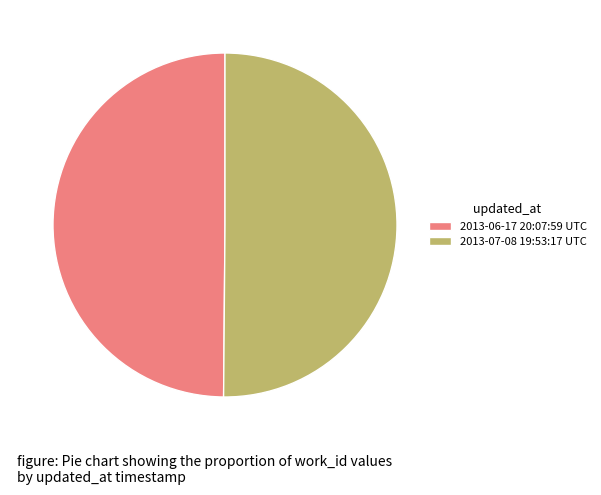

Combined, do 2013-07-08 19:53:17 UTC and 2013-06-17 20:07:59 UTC account for over 50%?

Yes